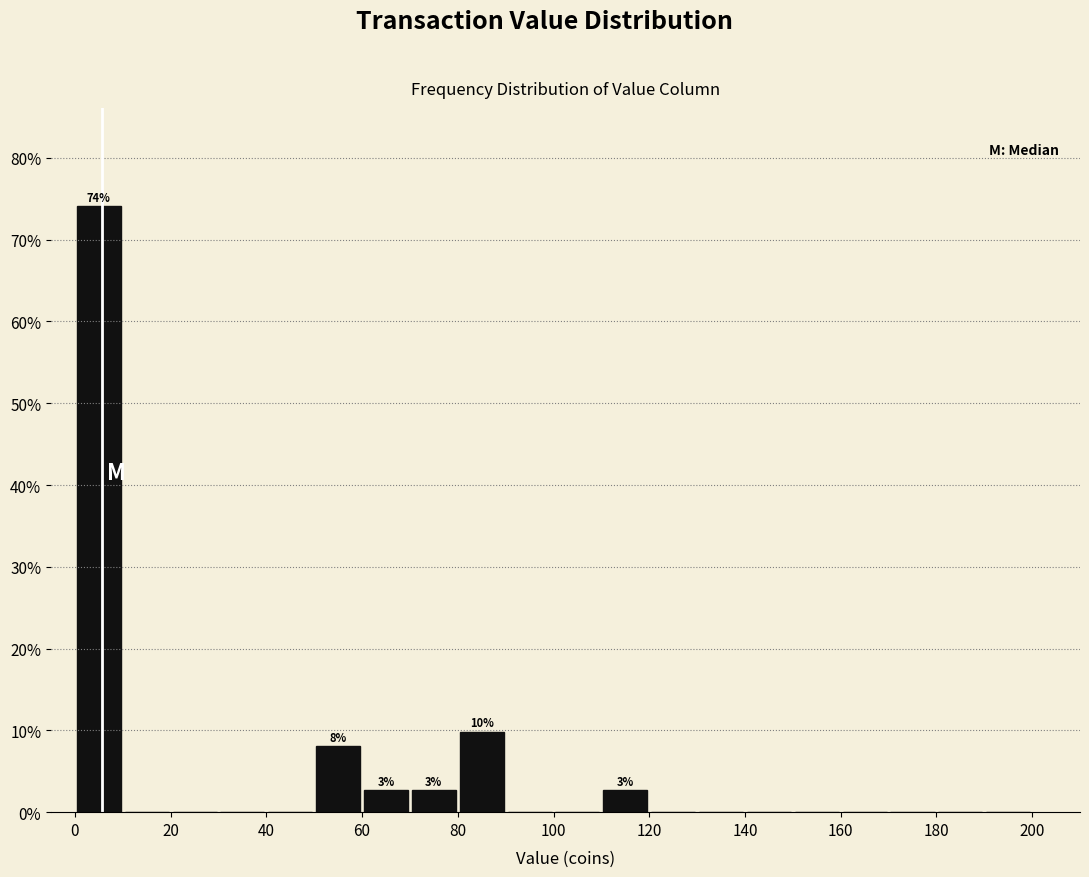

Over which range of the x-axis is the bar tallest?

0 to 10